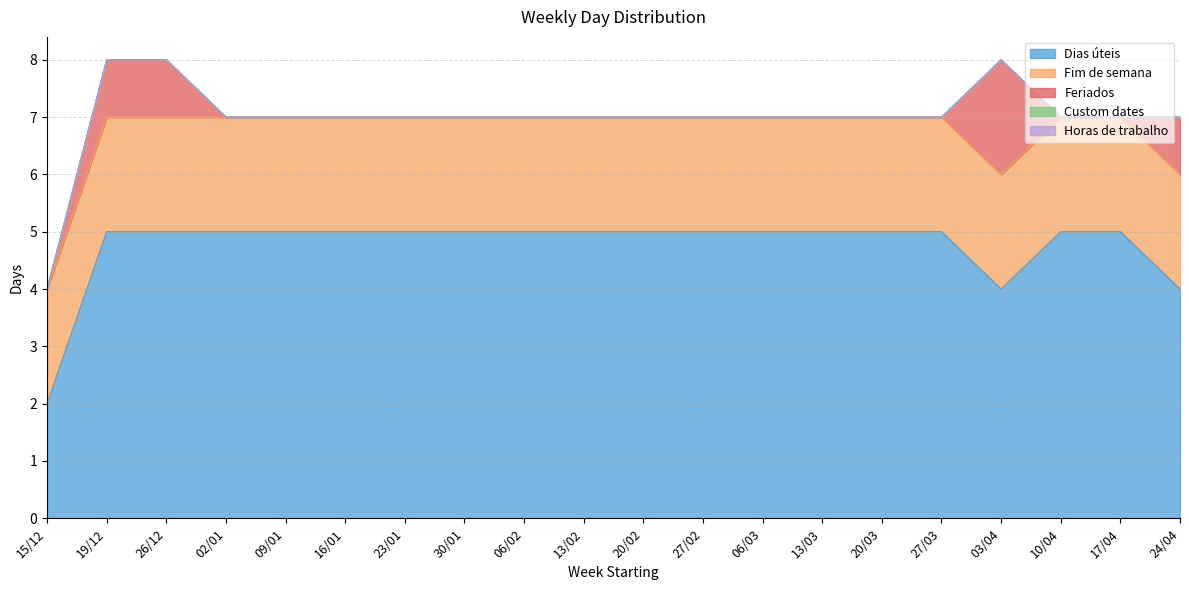

What is the sum of all Fim de semana values?

40